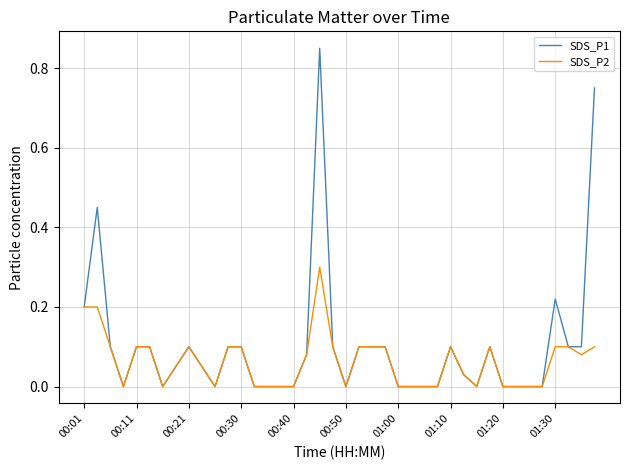

Is this an area chart (filled region under the line)?

No